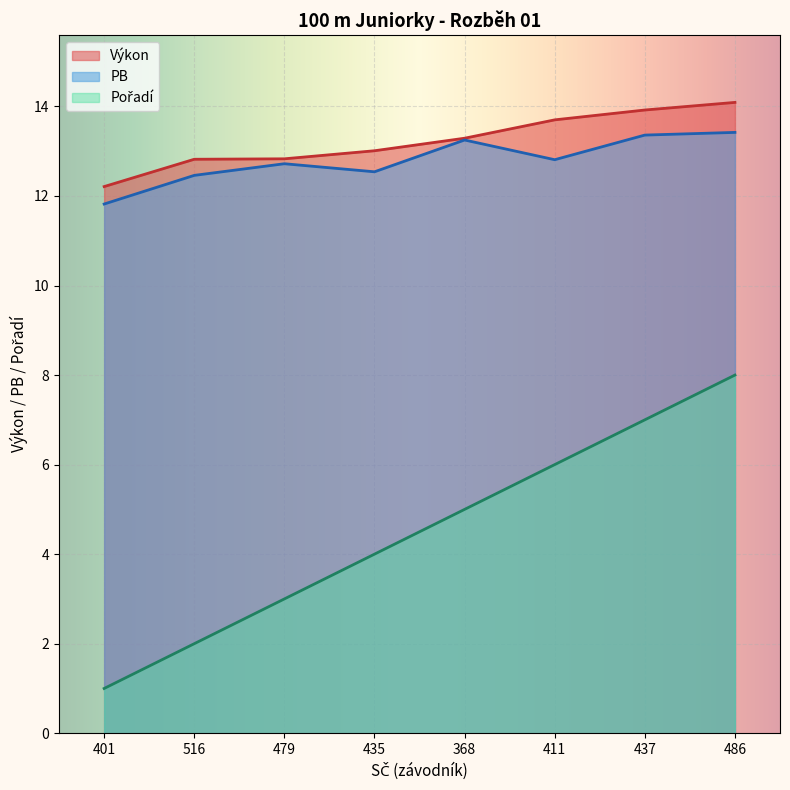

Reading right to left, what are all the values shown in this chart?

Pořadí: 8.0	7.0	6.0	5.0	4.0	3.0	2.0	1.0
Výkon: 14.1	13.9	13.7	13.3	13.0	12.8	12.8	12.2
PB: 13.4	13.4	12.8	13.2	12.5	12.7	12.5	11.8